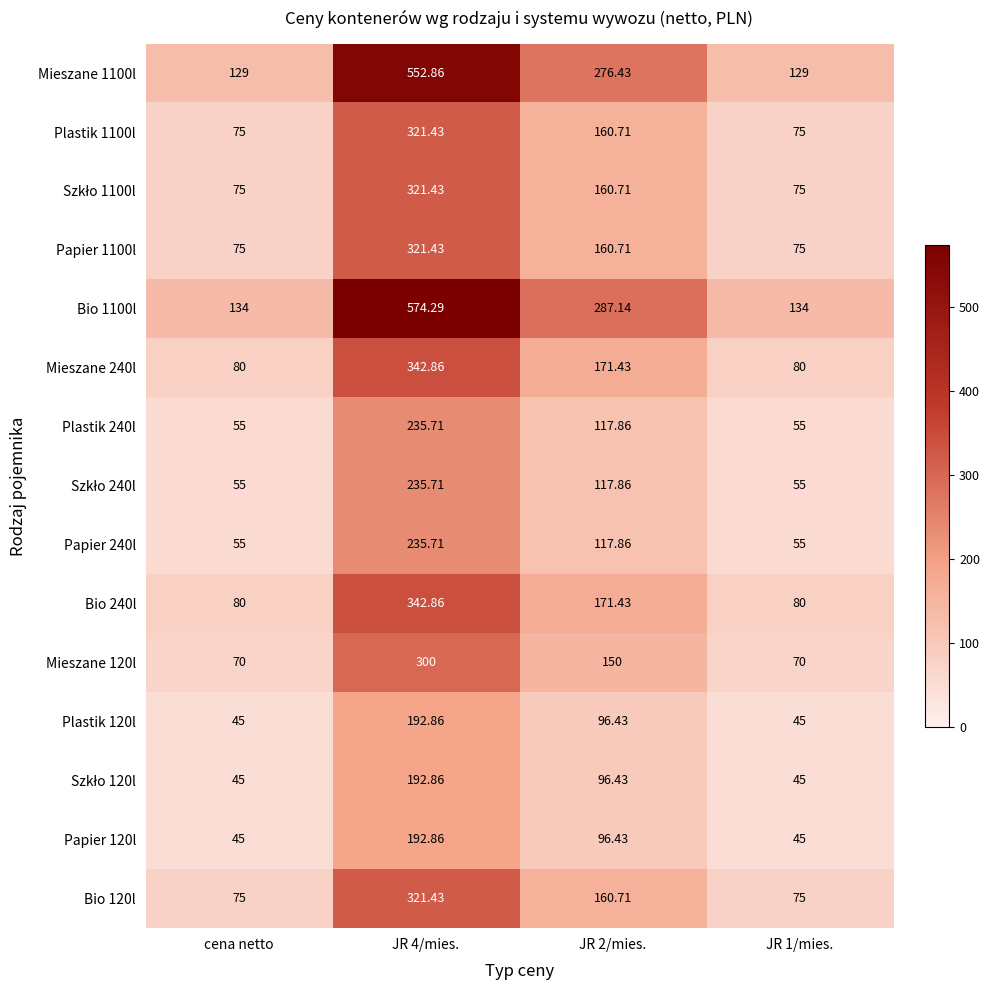

Rank the series by their maximum value, from lowest to highest.

Plastik 120l, Szkło 120l, Papier 120l, Plastik 240l, Szkło 240l, Papier 240l, Mieszane 120l, Plastik 1100l, Szkło 1100l, Papier 1100l, Bio 120l, Mieszane 240l, Bio 240l, Mieszane 1100l, Bio 1100l